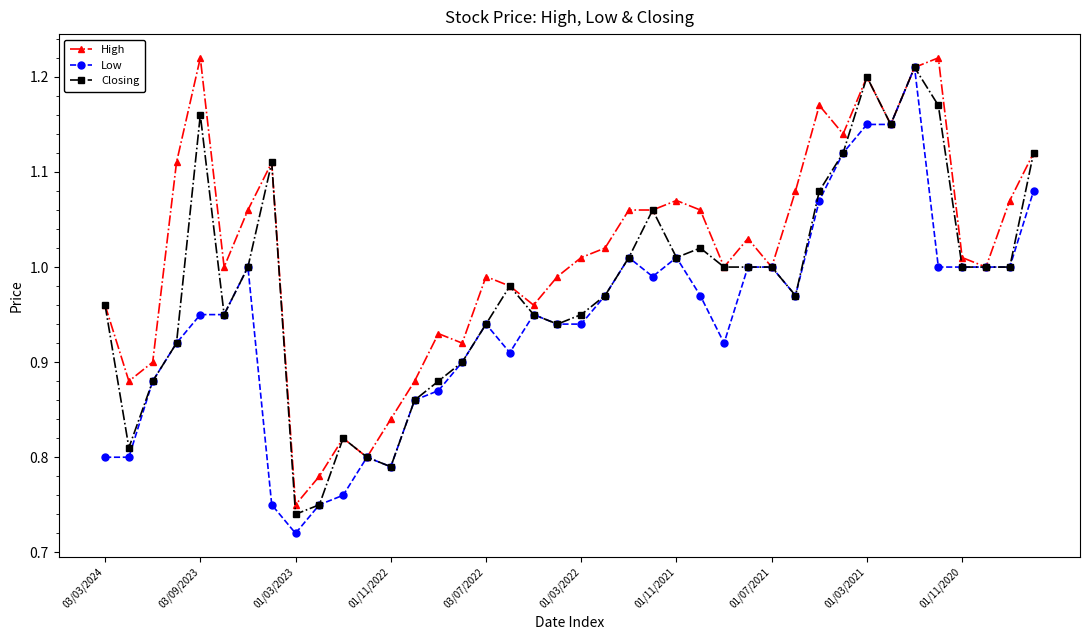

Rank the series by their average value, from highest to lowest.

High, Closing, Low